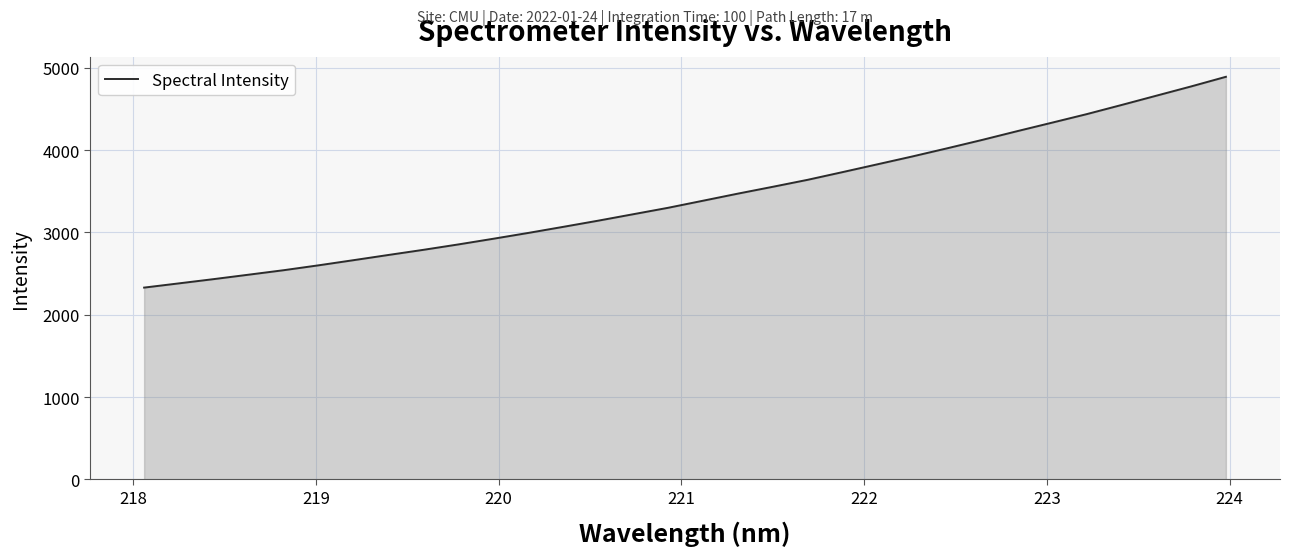

What is the maximum value shown in the chart?

4892.1